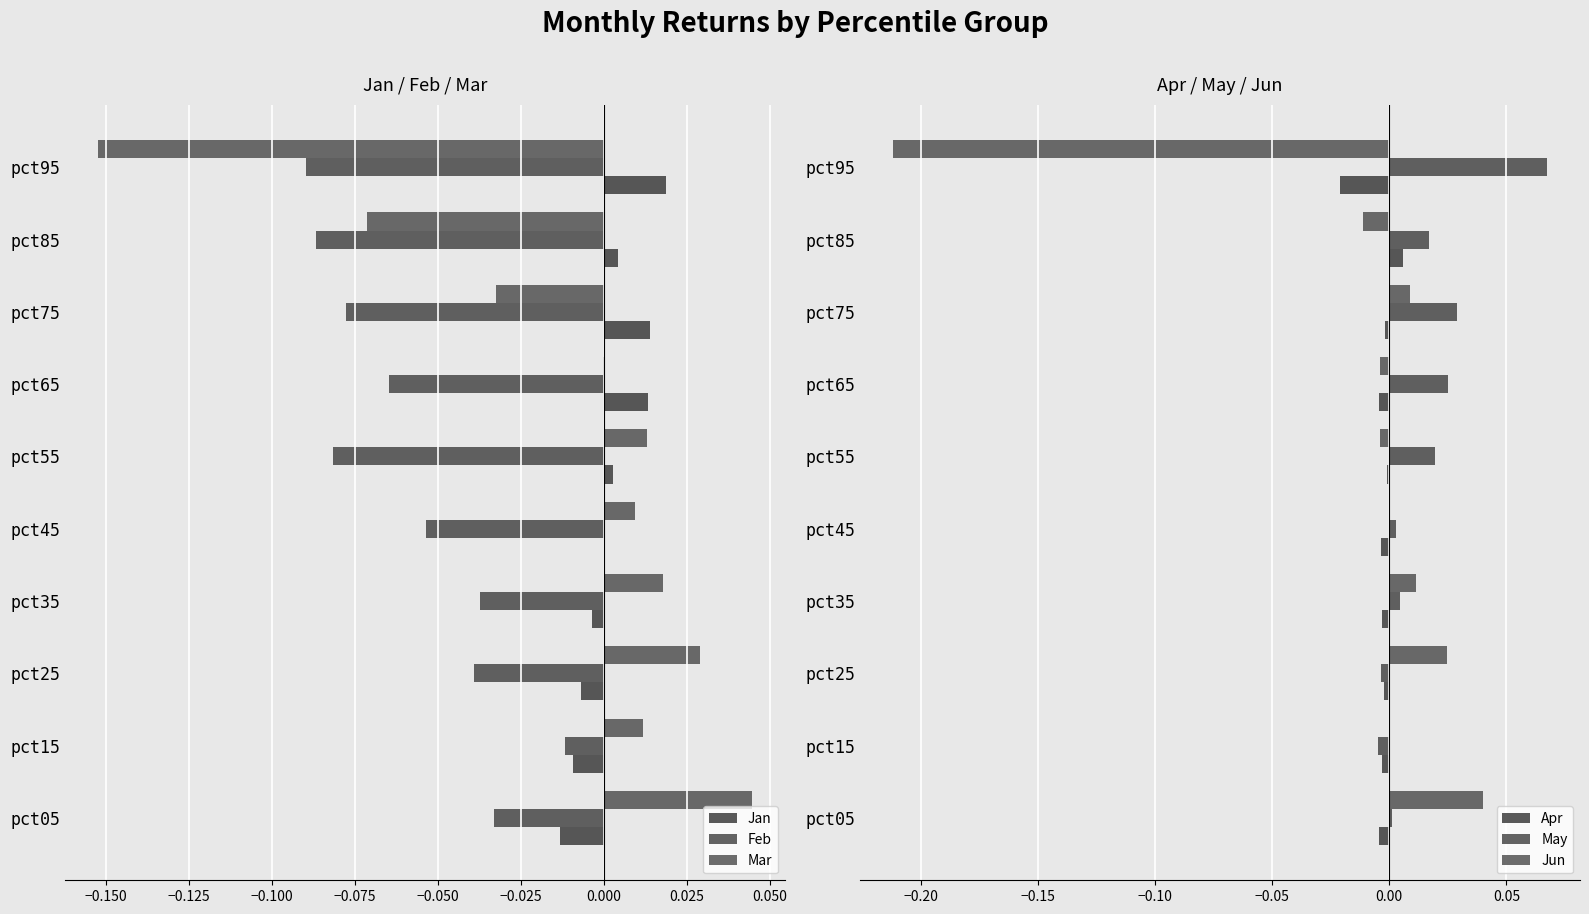

What is the maximum value shown in the chart?

0.1